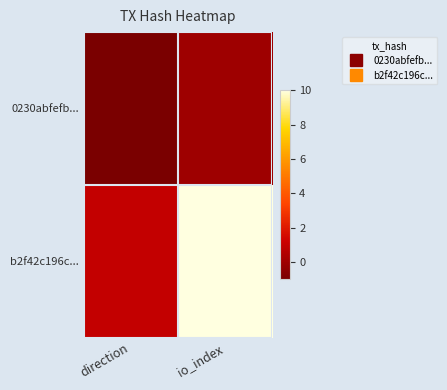

Reading right to left, extract all data points from this chart.

0230abfefb...: io_index=0	direction=-1
b2f42c196c...: io_index=10	direction=1